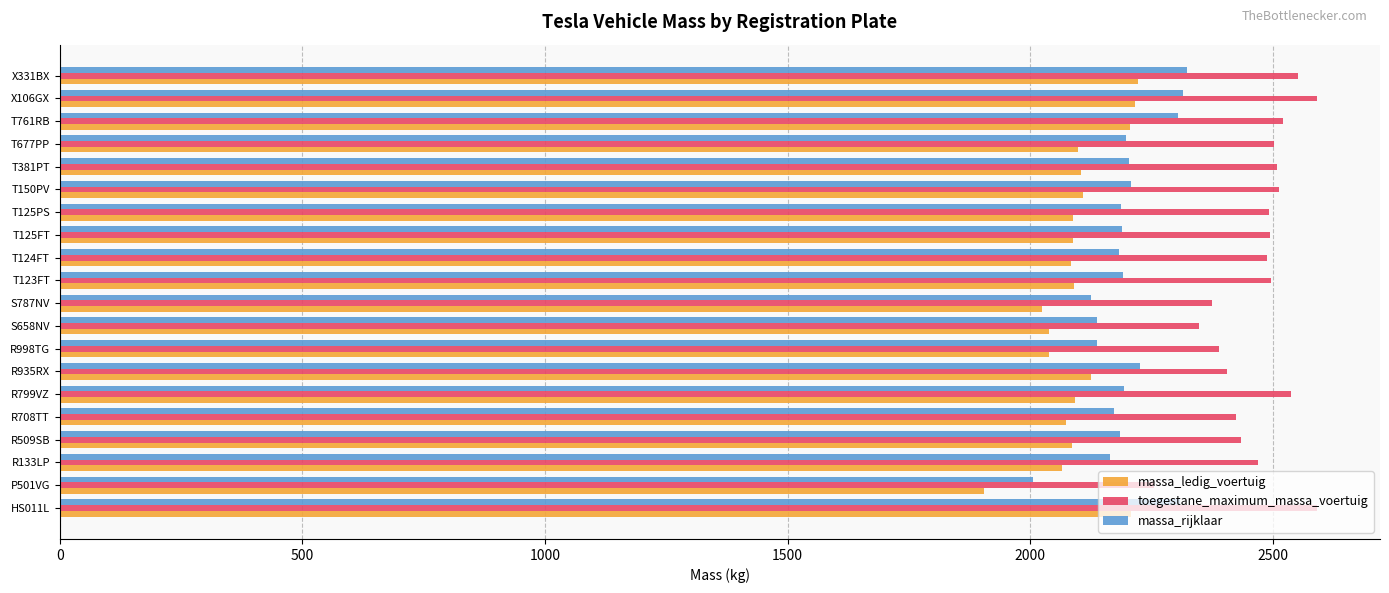

What is the difference between the highest and lowest values at S787NV?

350